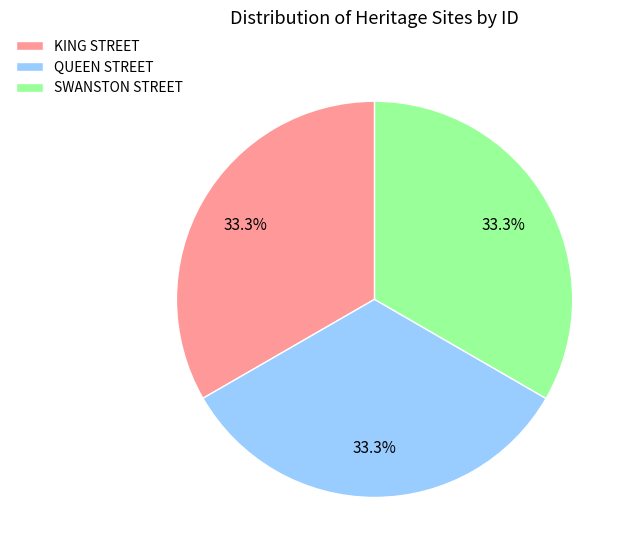

What is the ratio of the value at QUEEN STREET to the value at SWANSTON STREET?

1.0